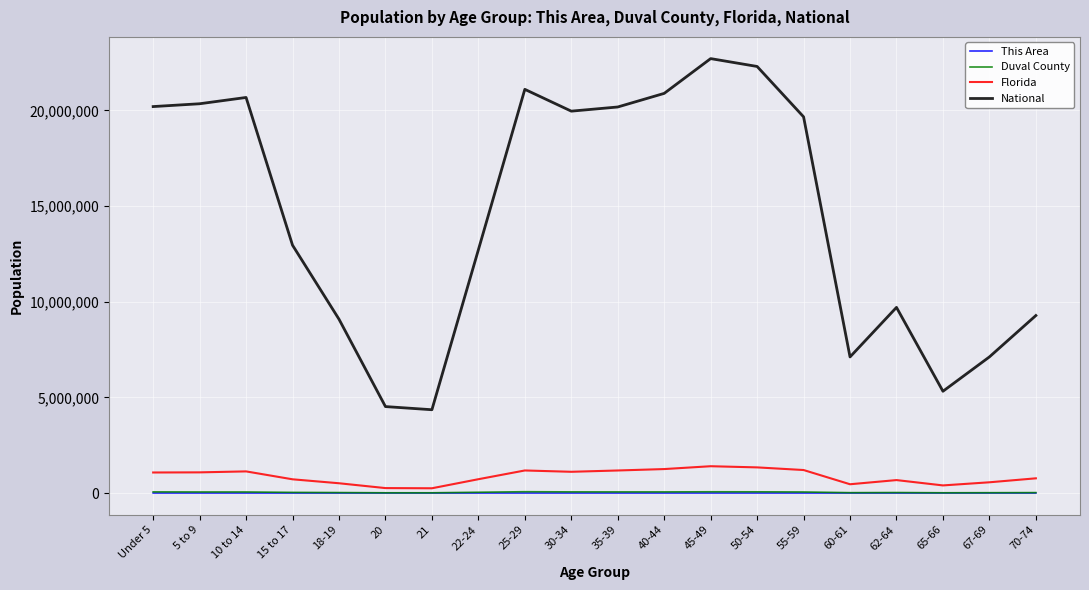

True or false: National and Duval County intersect in this chart.

False